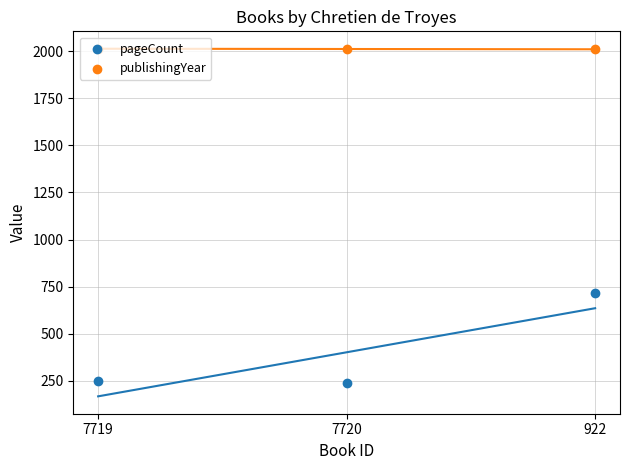

Which series reaches the maximum Y coordinate?

publishingYear